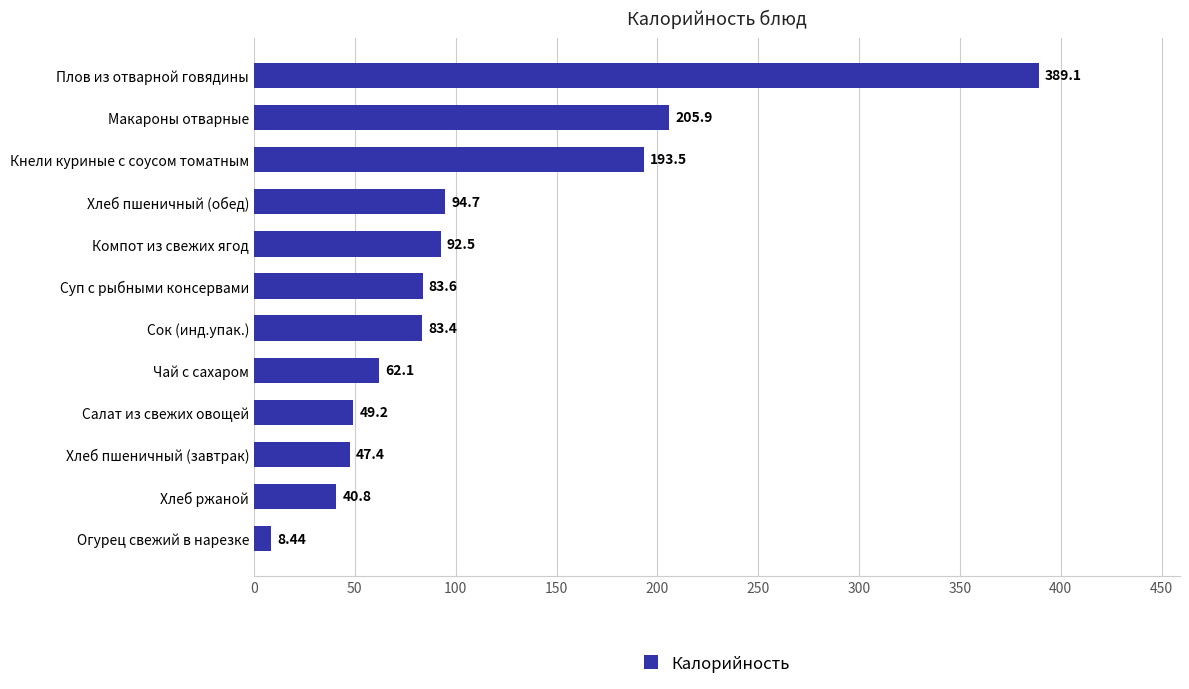

Does the chart contain stacked bars?

No